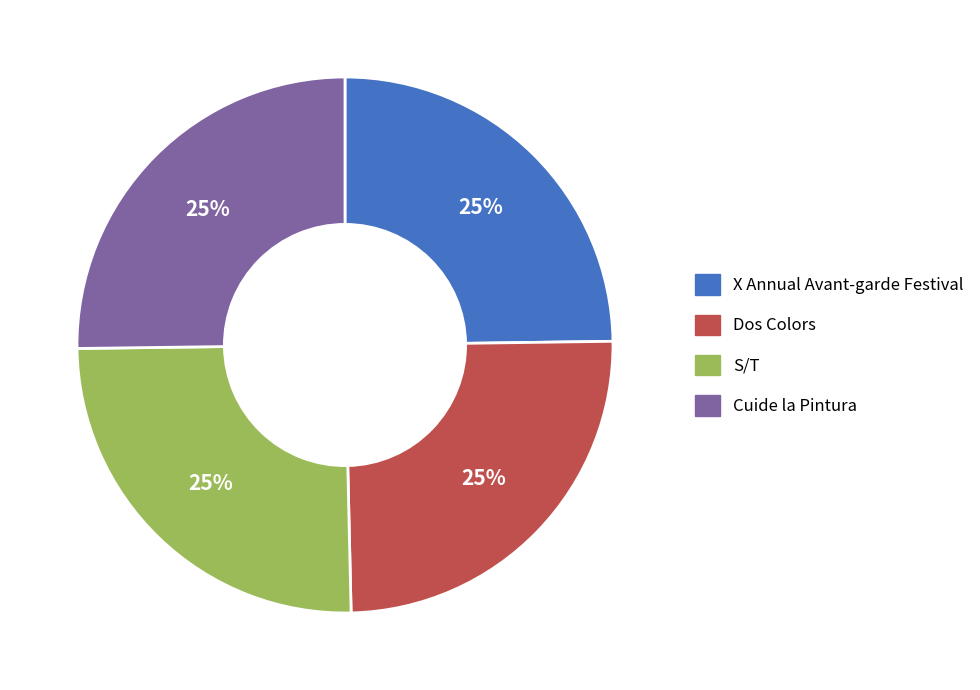

What percentage is the Cuide la Pintura slice, to the nearest percent?

25%